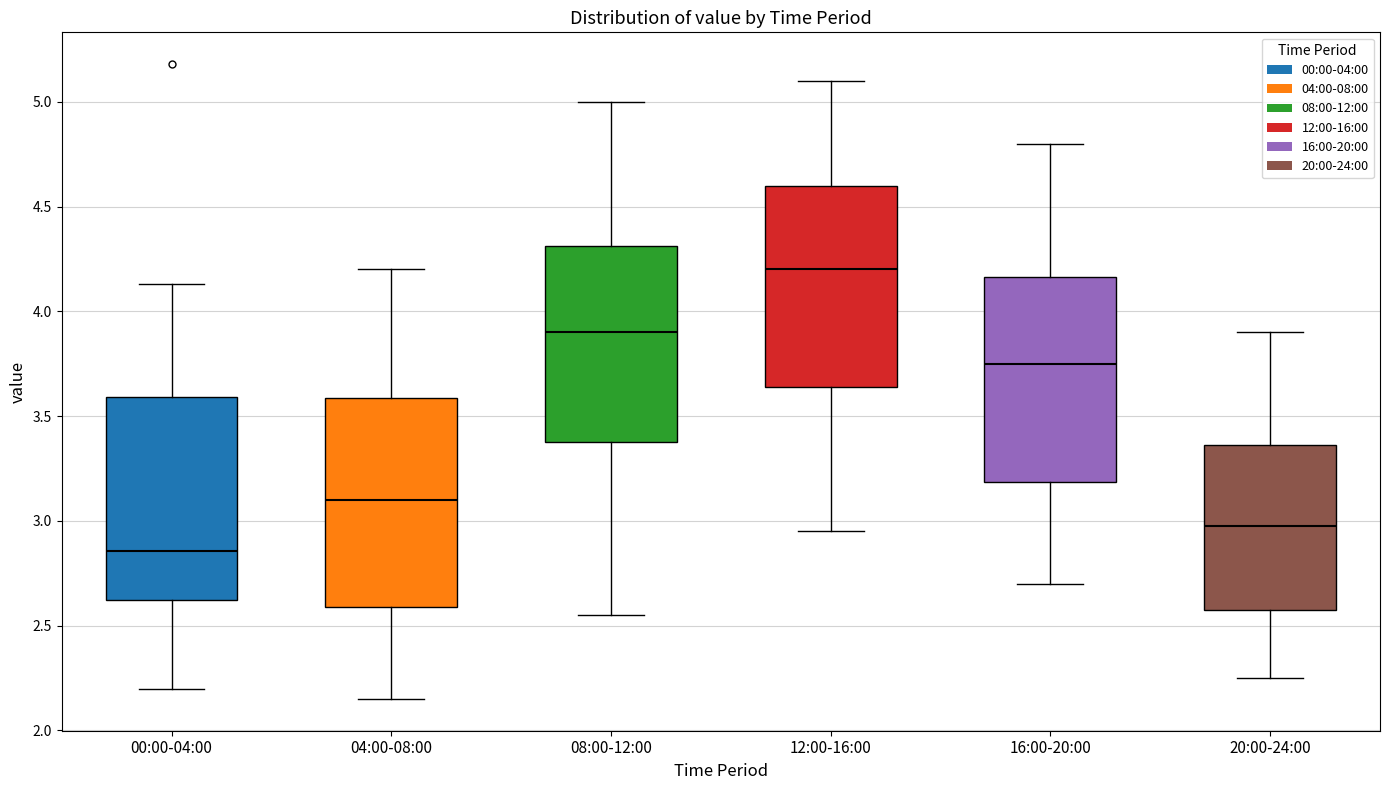

Reading left to right, read every box against the y-axis: the position of its median line, the range the box covers, and the ends of its whiskers. The values are not printed on the chart, so give them approximately, as read against the axis.

00:00-04:00: median 2.85, box 2.60 to 3.60, whiskers 2.20 to 4.15
04:00-08:00: median 3.10, box 2.60 to 3.60, whiskers 2.15 to 4.20
08:00-12:00: median 3.90, box 3.40 to 4.30, whiskers 2.55 to 5.00
12:00-16:00: median 4.20, box 3.65 to 4.60, whiskers 2.95 to 5.10
16:00-20:00: median 3.75, box 3.20 to 4.15, whiskers 2.70 to 4.80
20:00-24:00: median 3.00, box 2.60 to 3.35, whiskers 2.25 to 3.90